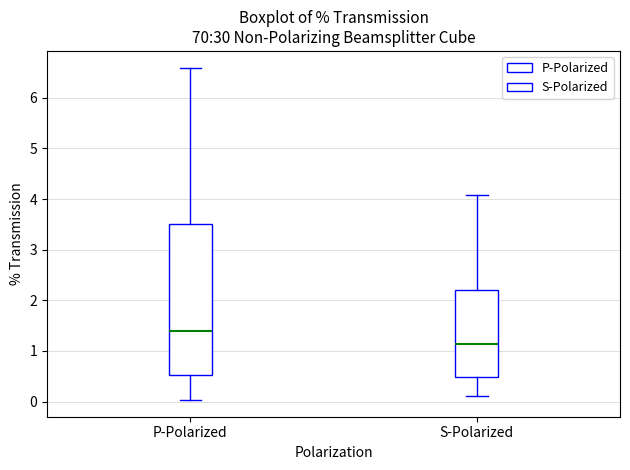

Which box's median line is the lowest?

S-Polarized